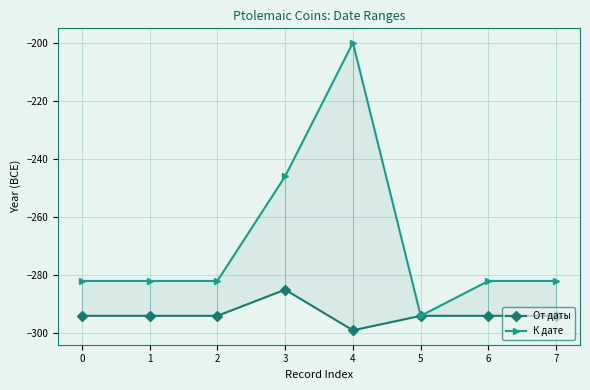

What is the lowest value of the От даты series?

-299